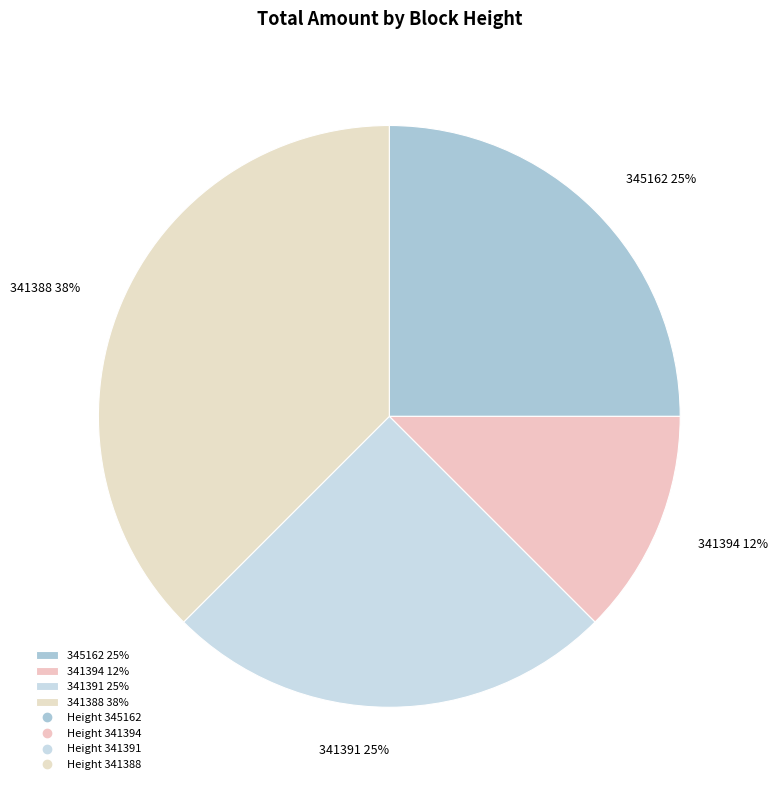

Is it true that 345162 is 15% of the pie?

False